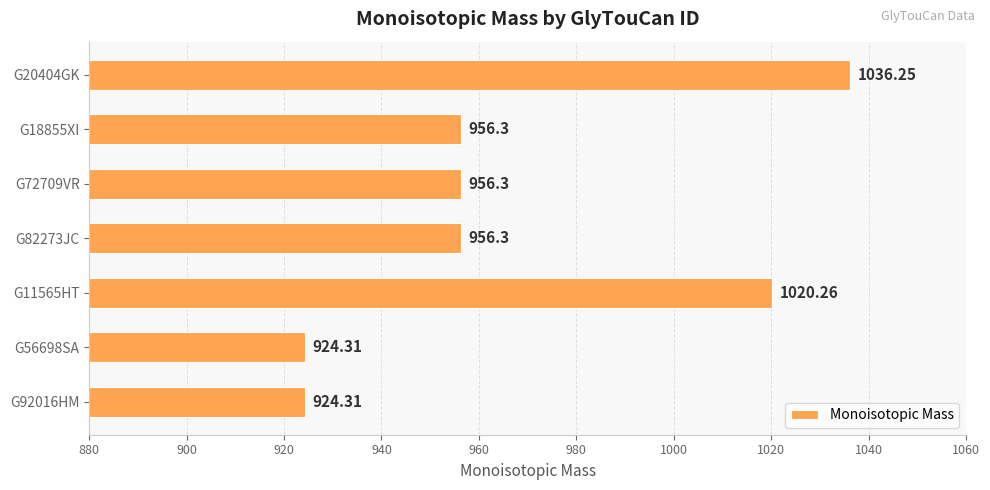

What is the average value?

967.7